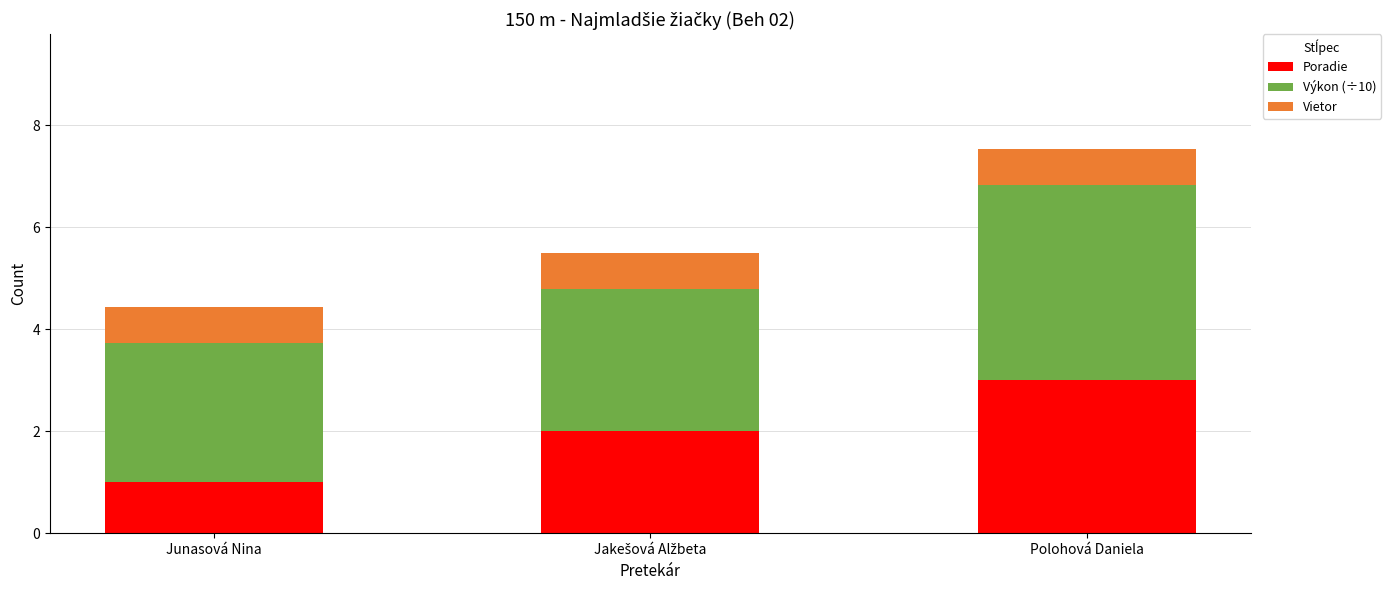

Which category has the highest value in the Poradie series?

Polohová Daniela